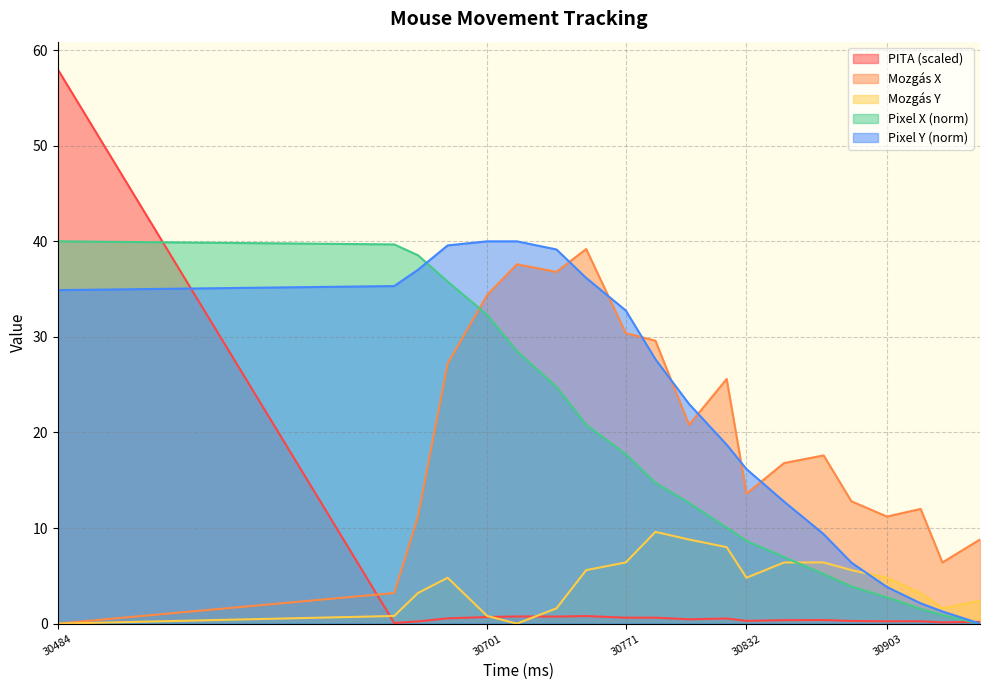

What is the maximum value for Pixel_X?

40.0